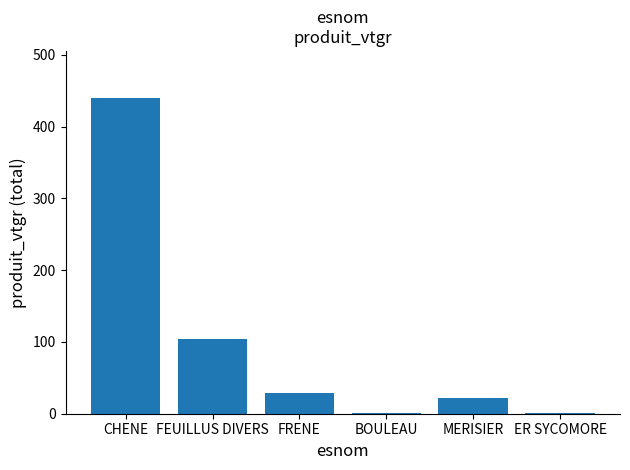

What is the difference between the values at BOULEAU and MERISIER?

20.8